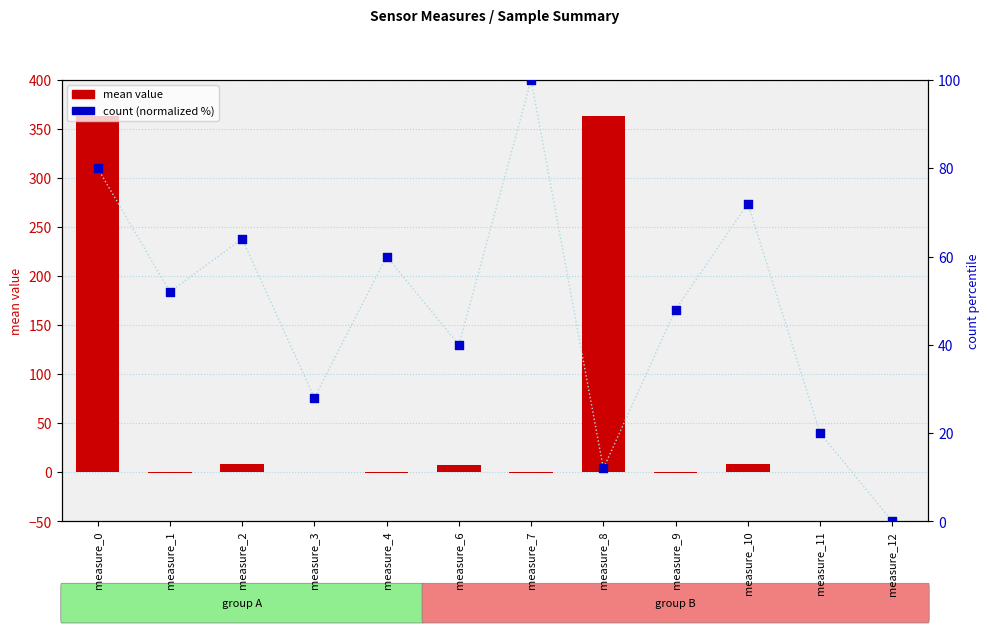

Which series has the largest total across all categories?

mean value